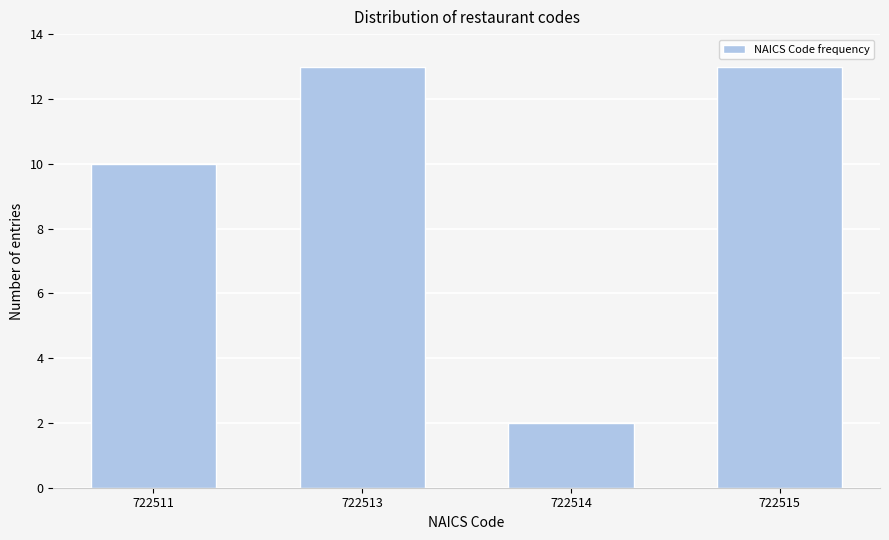

Reading right to left, list all the values displayed in this chart.

722515=13	722514=2	722513=13	722511=10